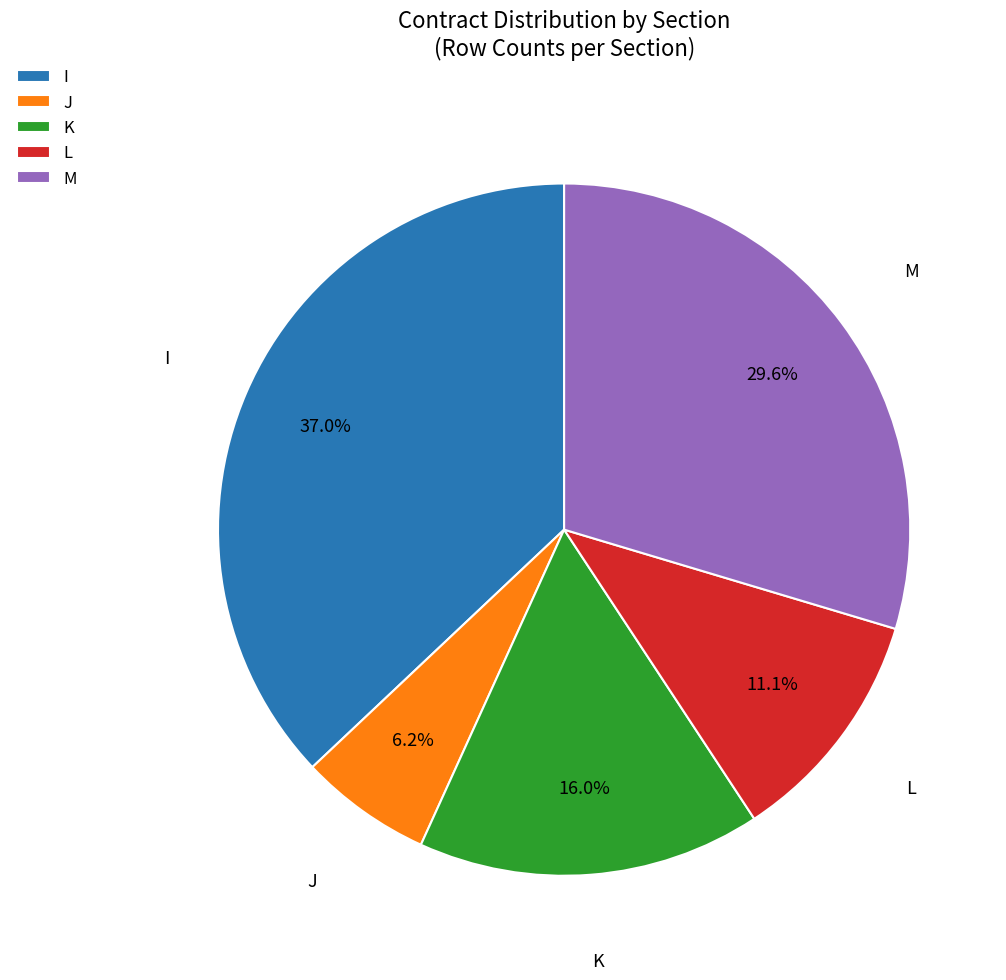

Is I the majority of the pie?

No